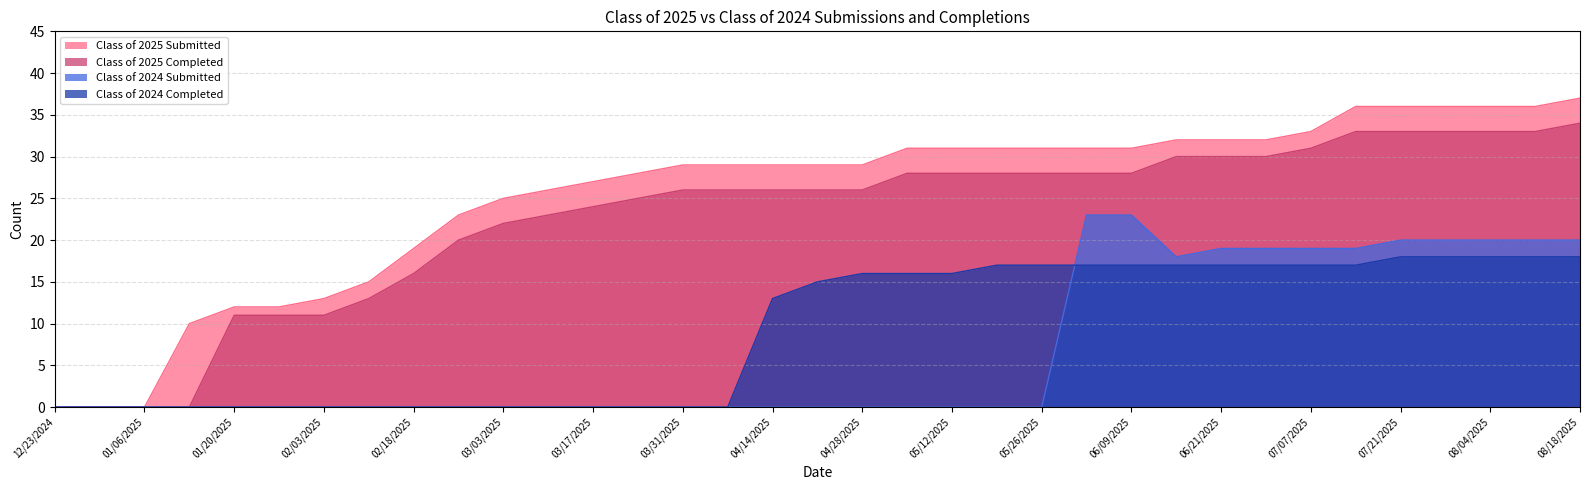

What is the total value across all series at 03/03/2025?

47